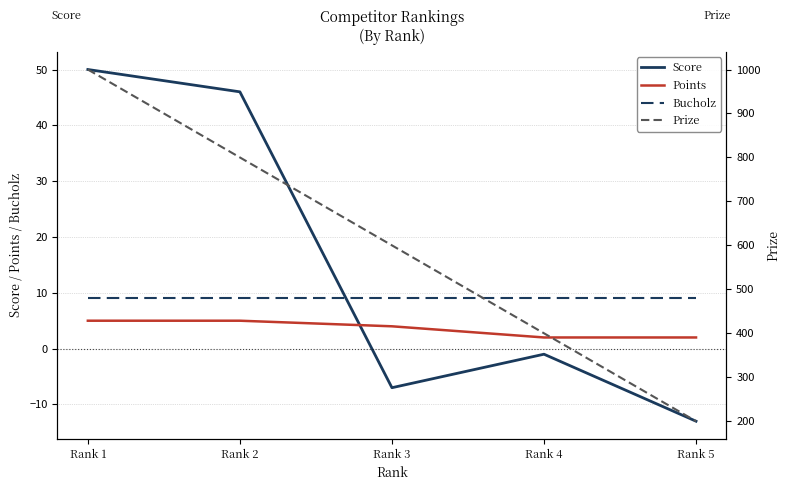

How many interior local peaks does the Score series have?

1